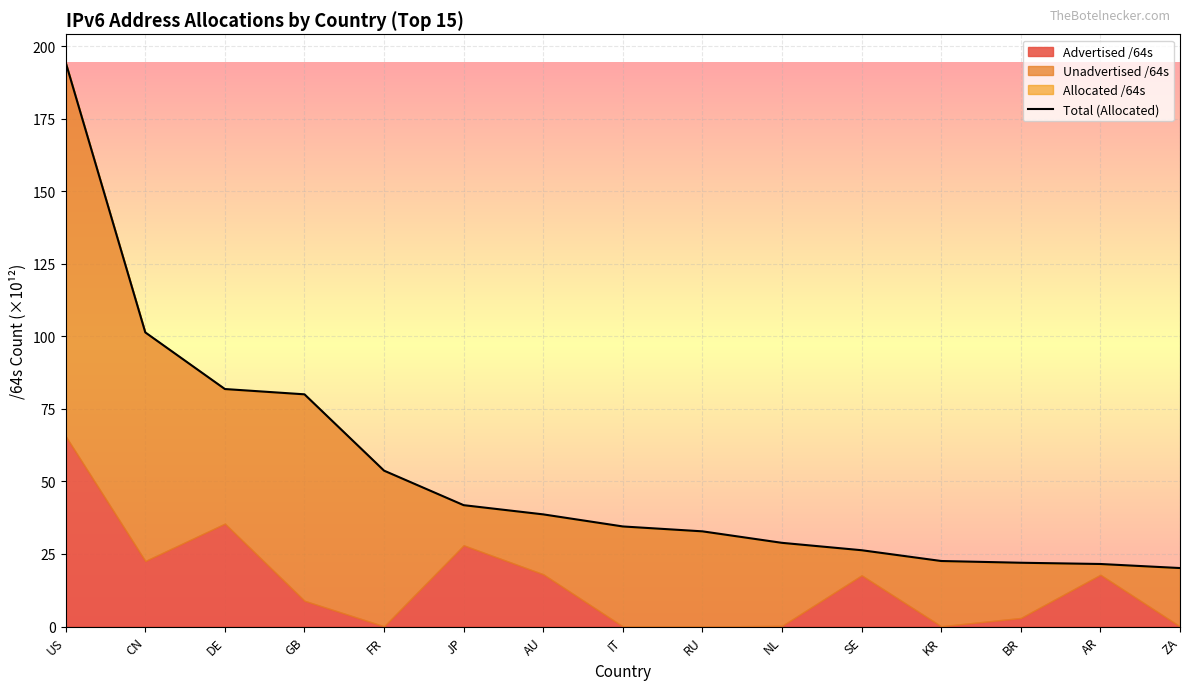

How many lines are shown in the chart?

1